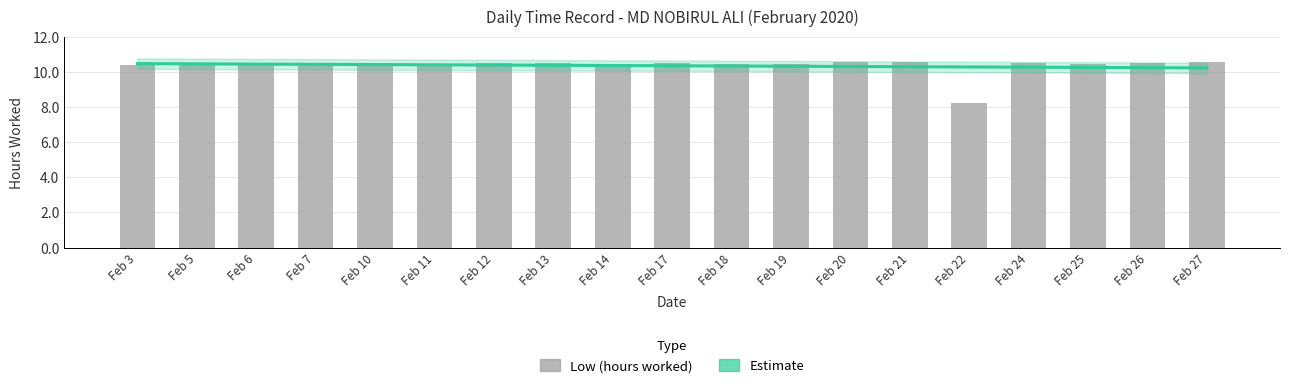

What is the minimum value shown in the chart?

8.2